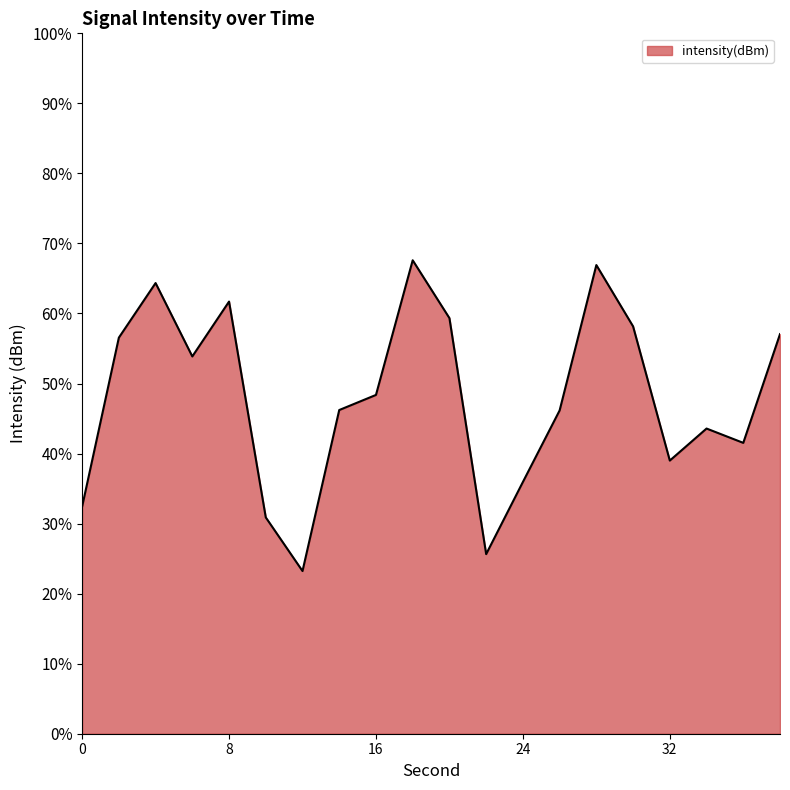

What is the difference between the maximum and minimum values?

44.4